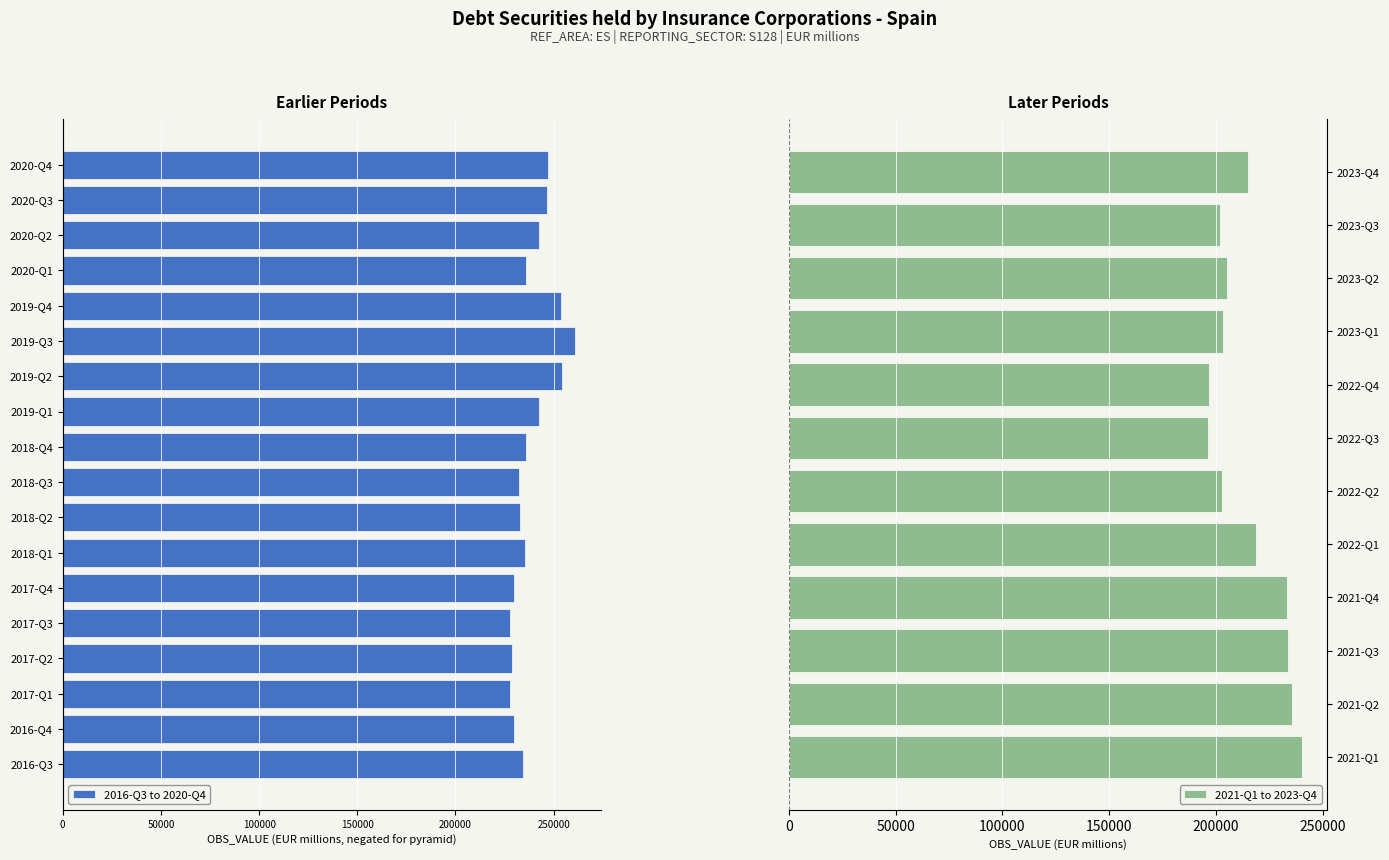

What is the sum of all 2021-Q1 to 2023-Q4 values?

2583696